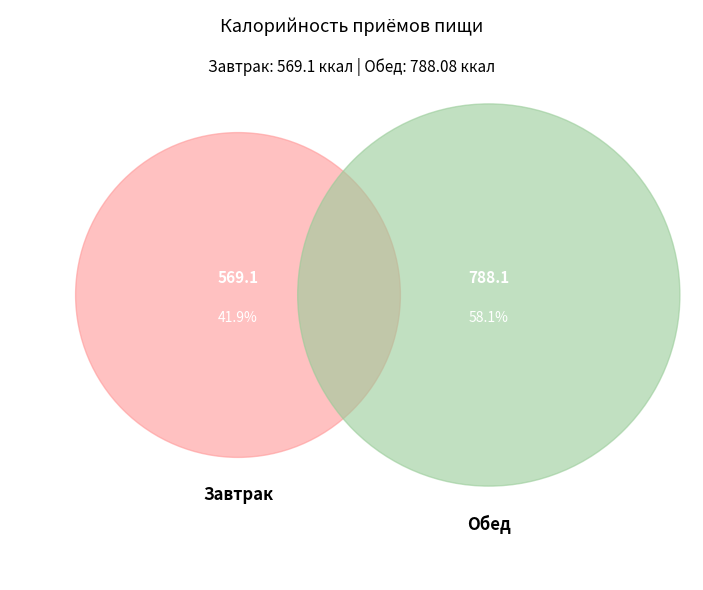

Which category has the smallest portion of the pie?

Завтрак